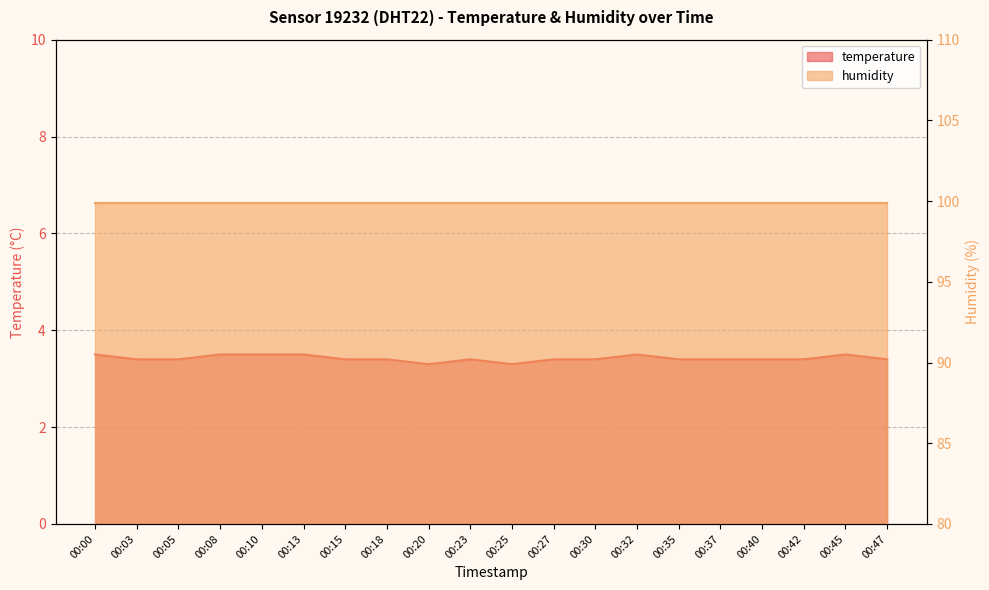

At which label is the value closest to 3?

00:20